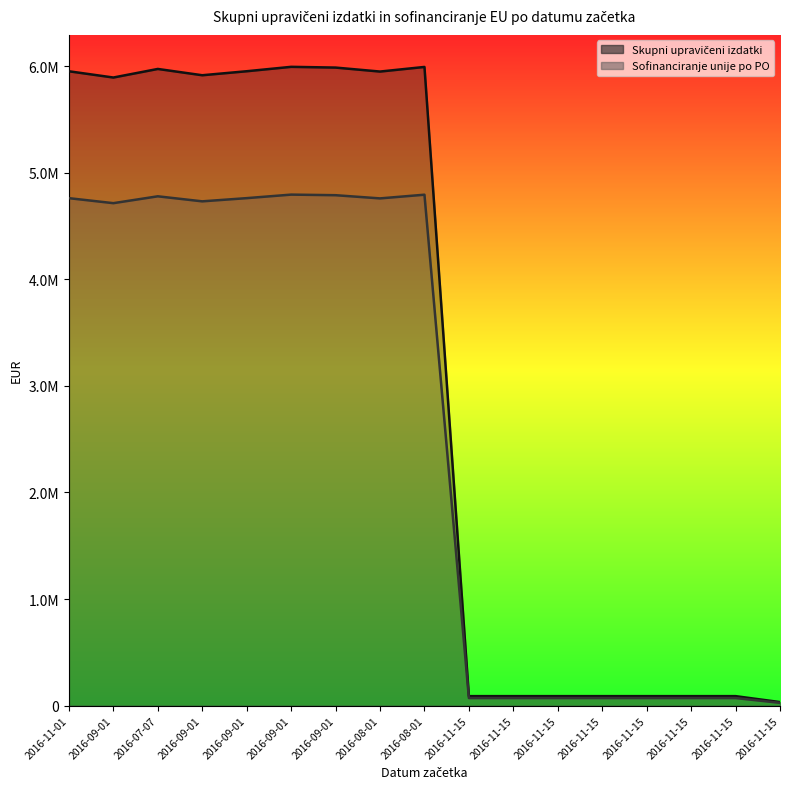

At which category does the chart reach its minimum across all series?

2016-11-15